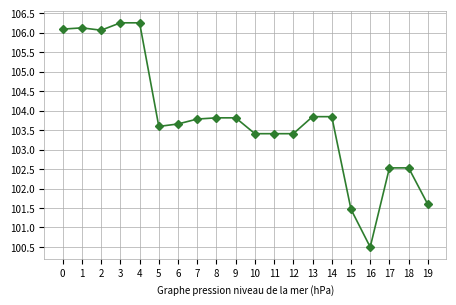

What is the average value?

103.8